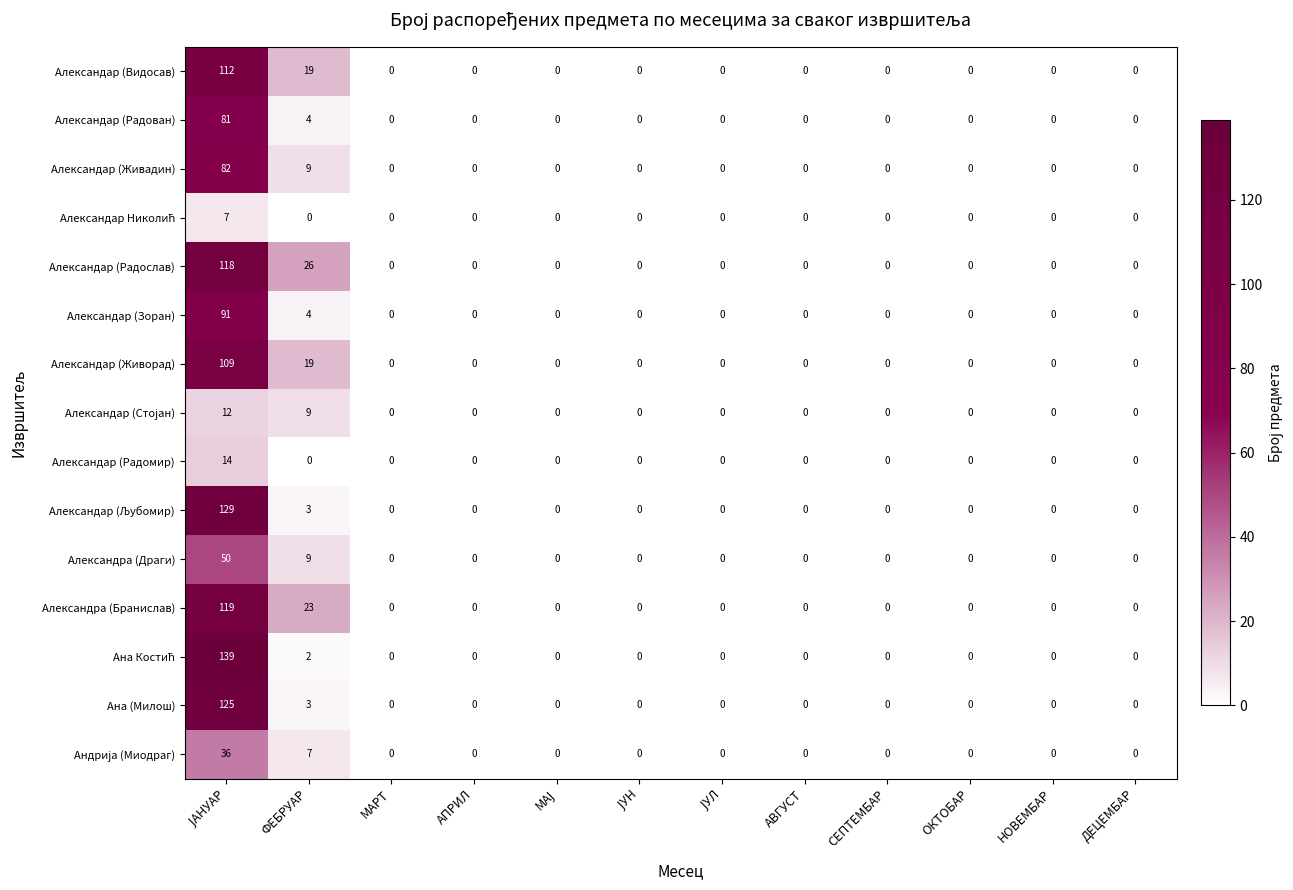

What is the maximum value shown in the chart?

139